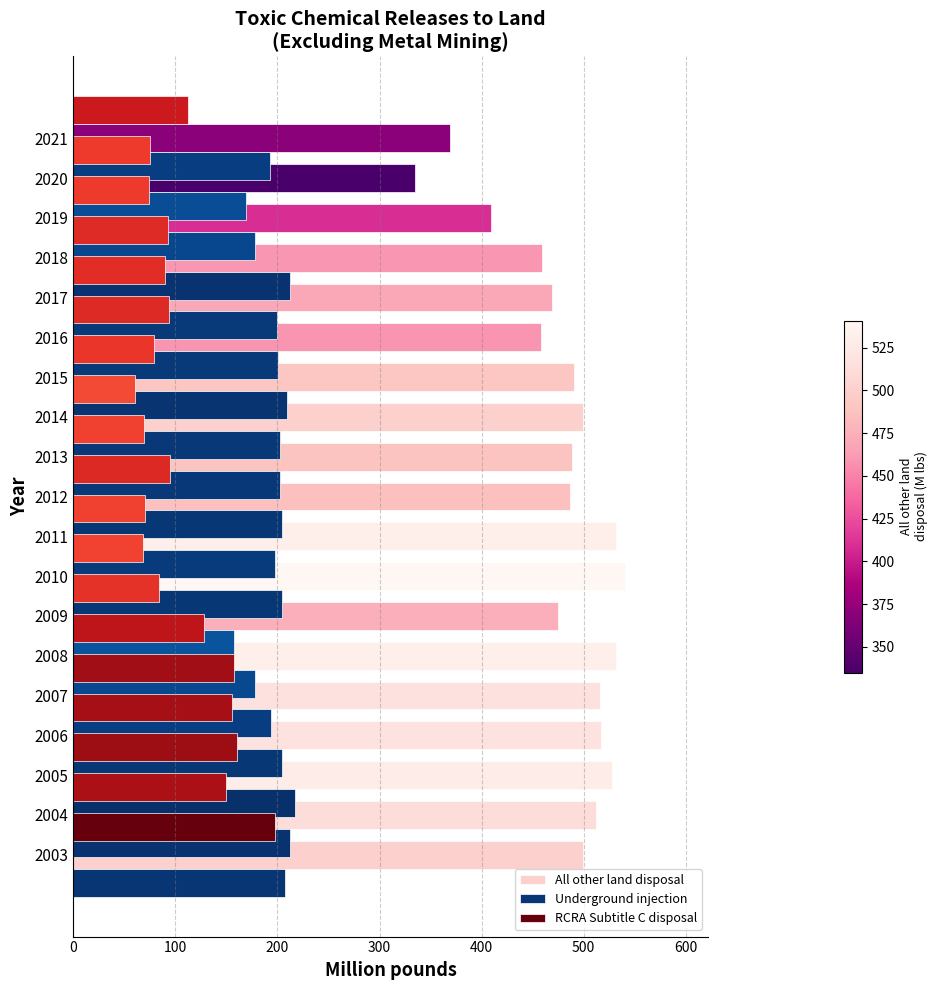

What is the difference between the highest and lowest values at 17?

260.4